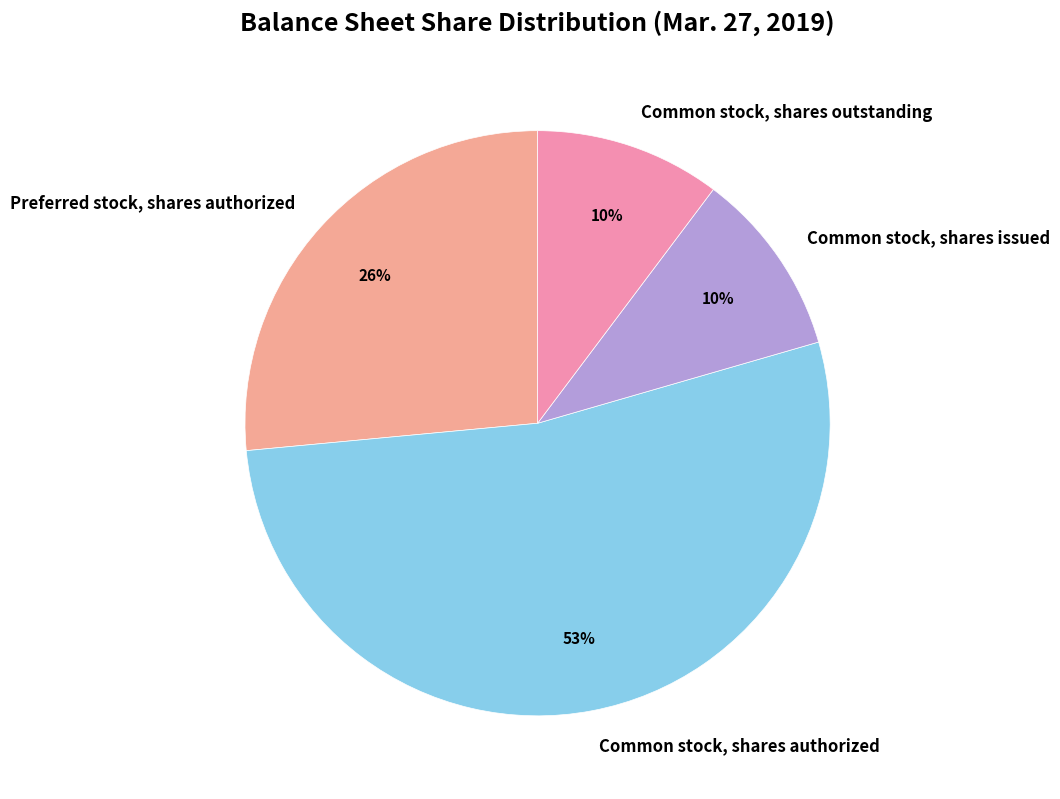

What is the largest slice in the pie chart?

Common stock, shares authorized